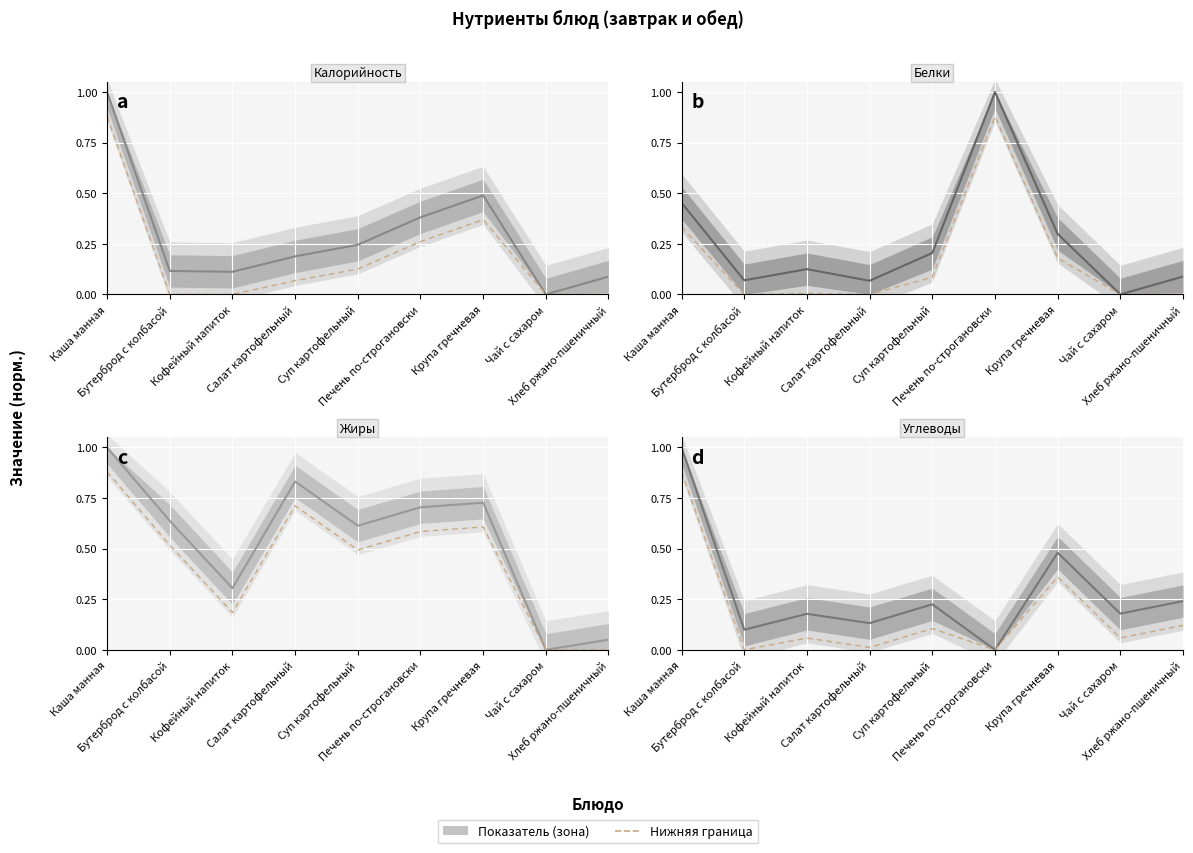

What is the sum of the Углеводы values at Крупа гречневая and Суп картофельный?

0.7